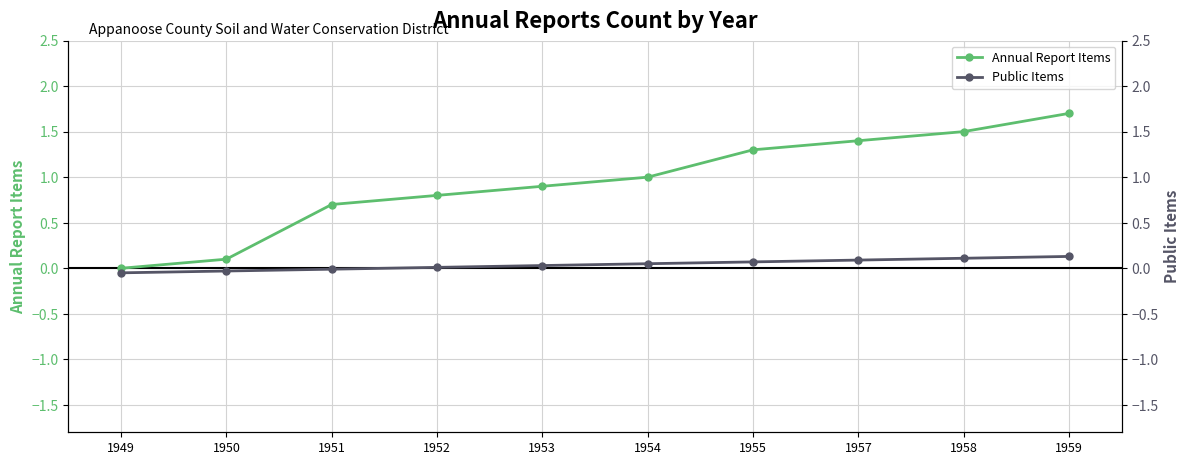

Which has a higher value, 1958 or 1954?

1958